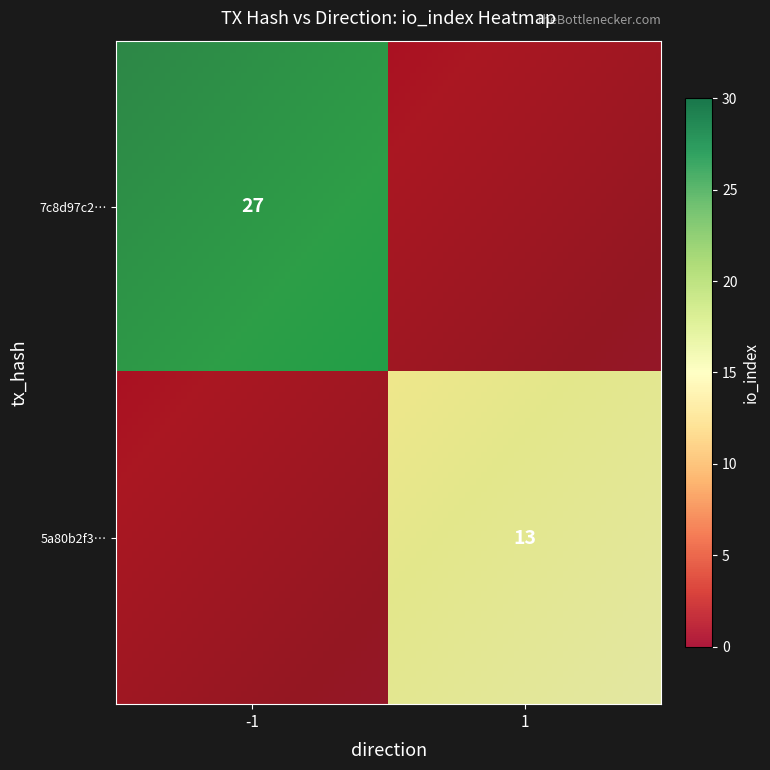

The value of 7c8d97c2… at -1 is 10. True or false?

False